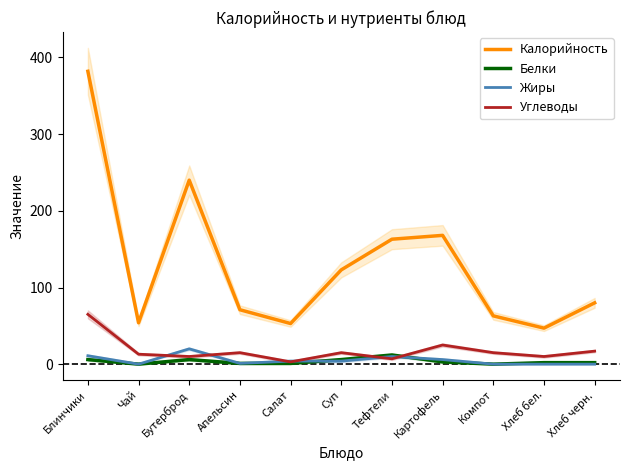

Rank the categories by Калорийность value from lowest to highest.

Хлеб бел., Салат, Чай, Компот, Апельсин, Хлеб черн., Суп, Тефтели, Картофель, Бутерброд, Блинчики